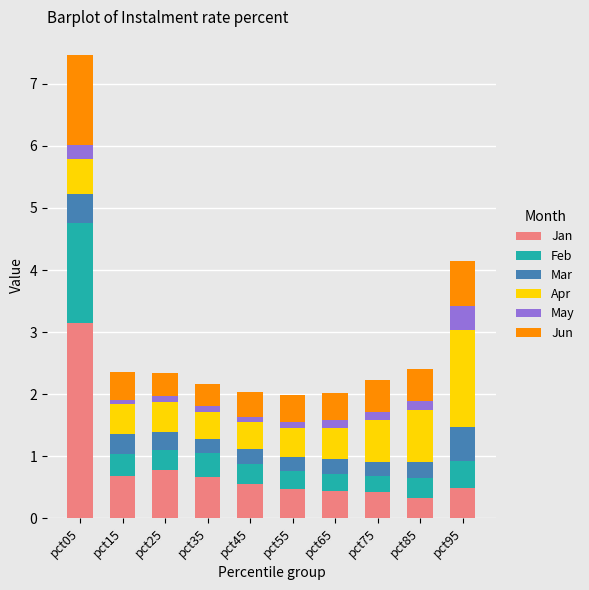

How many bars are there in total?

10